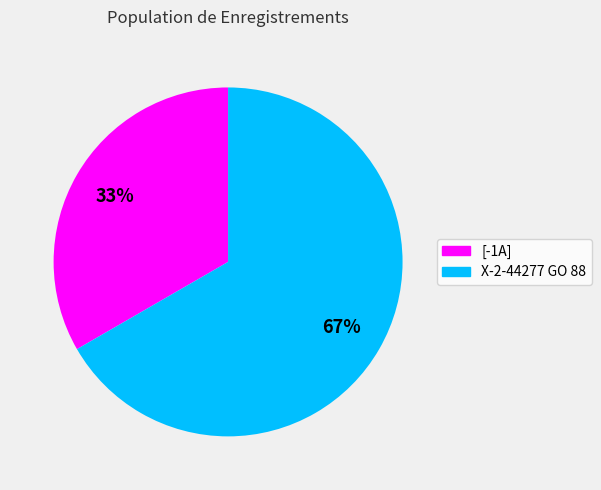

Is it true that X-2-44277 GO 88 is 74% of the pie?

False